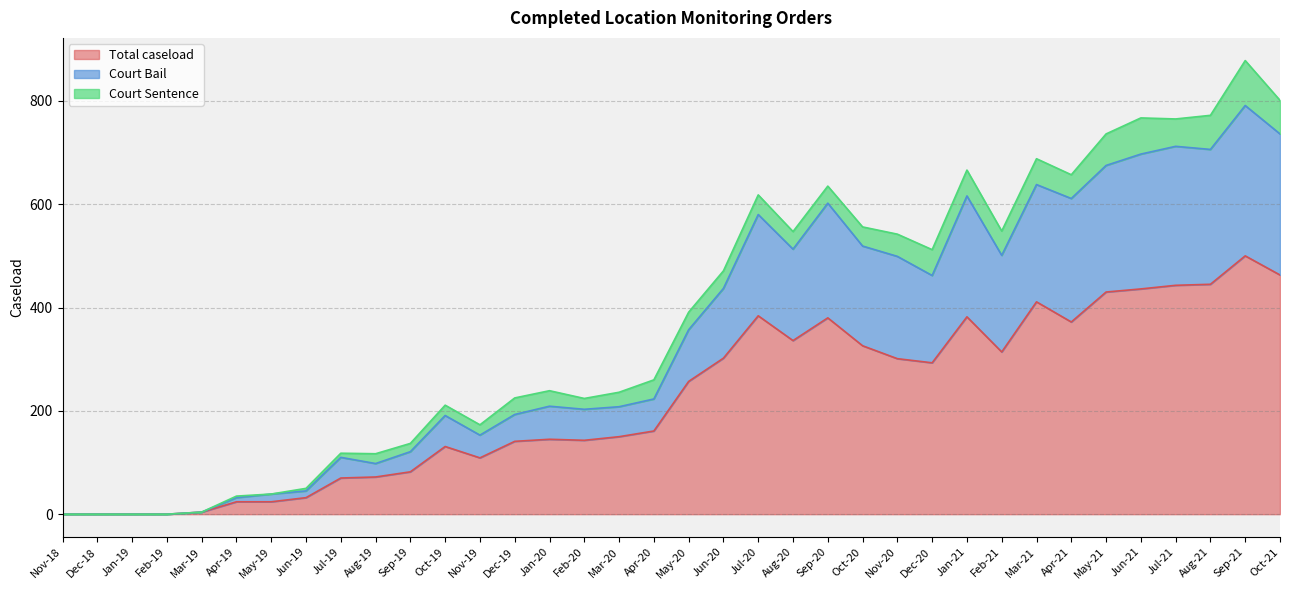

The Total caseload series shows 302 at Jun-20. True or false?

True